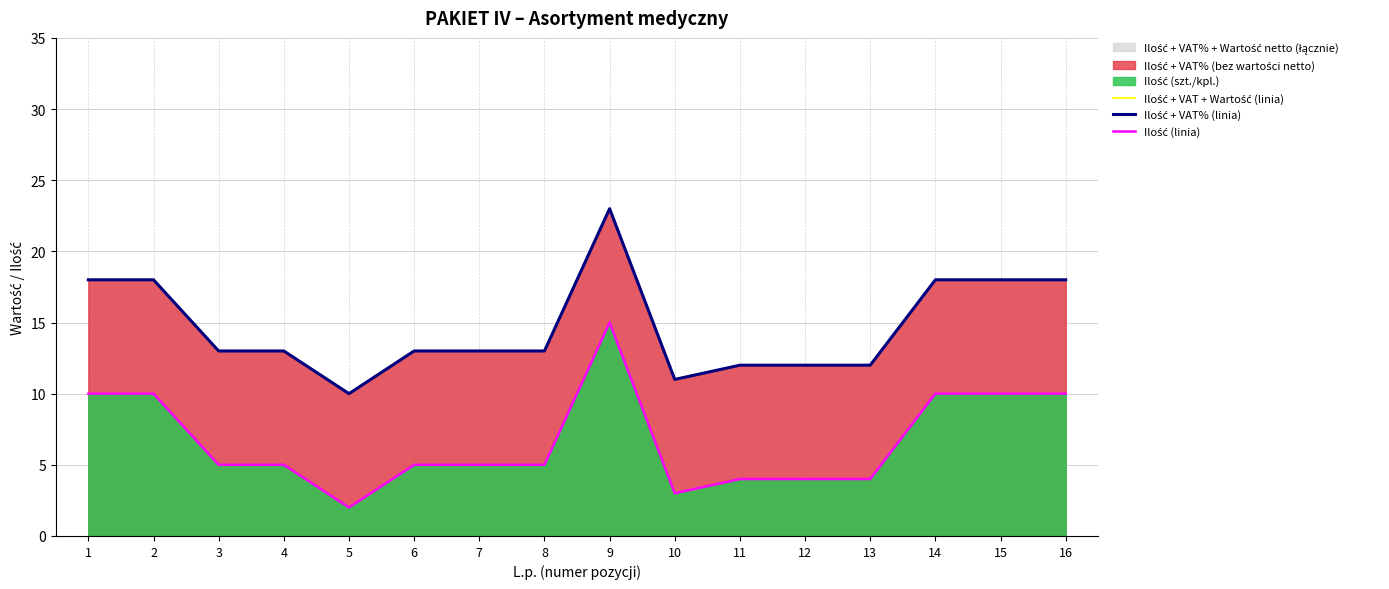

What is the difference between the second highest and second lowest values in the Ilość + VAT + Wartość (linia) series?

7